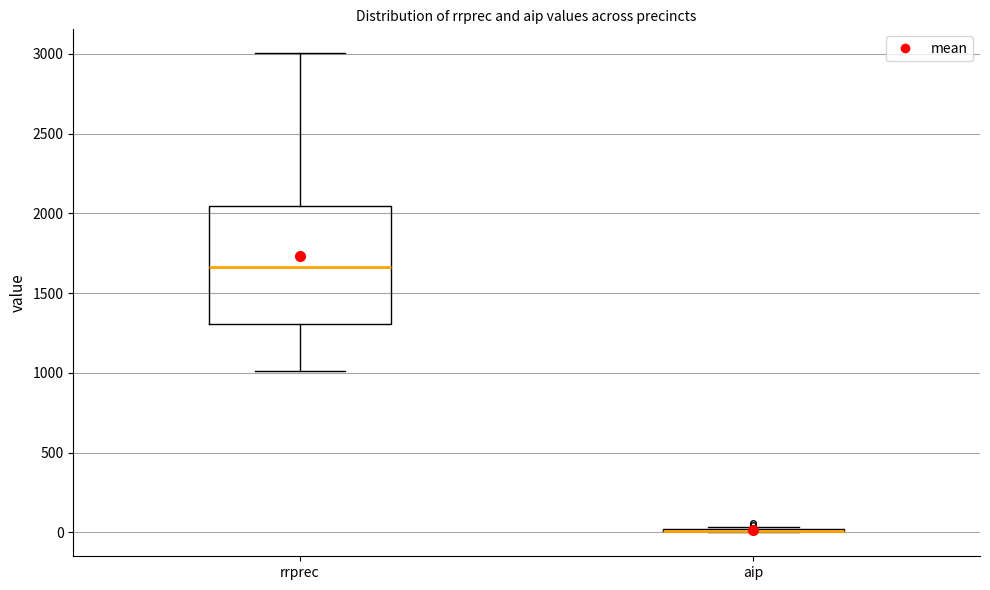

Reading left to right, read every box against the y-axis: the position of its median line, the range the box covers, and the ends of its whiskers. The values are not printed on the chart, so give them approximately, as read against the axis.

rrprec: median 1650, box 1300 to 2050, whiskers 1000 to 3000
aip: box collapsed to a line at 0, whiskers 0 to 50